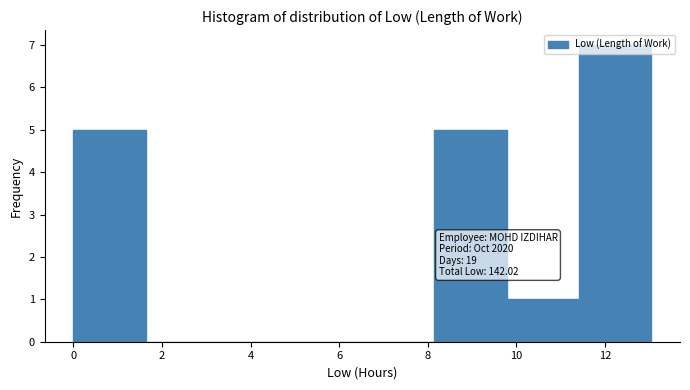

Which range on the x-axis has the tallest bar?

11.4 to 13.0